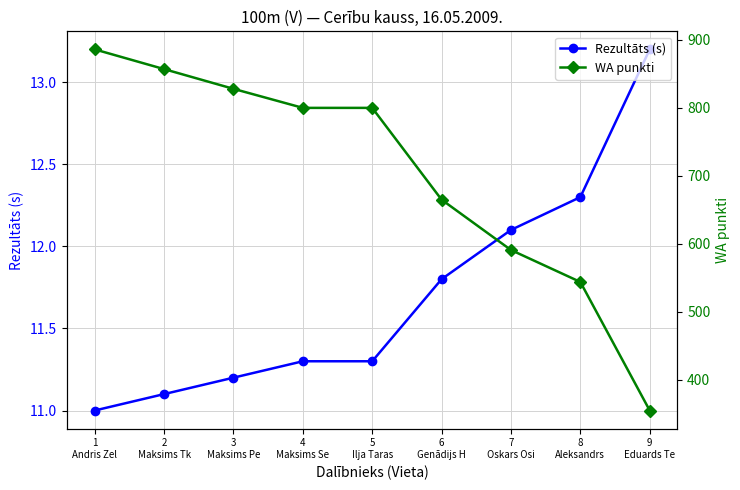

What is the maximum value for WA punkti?

886.0